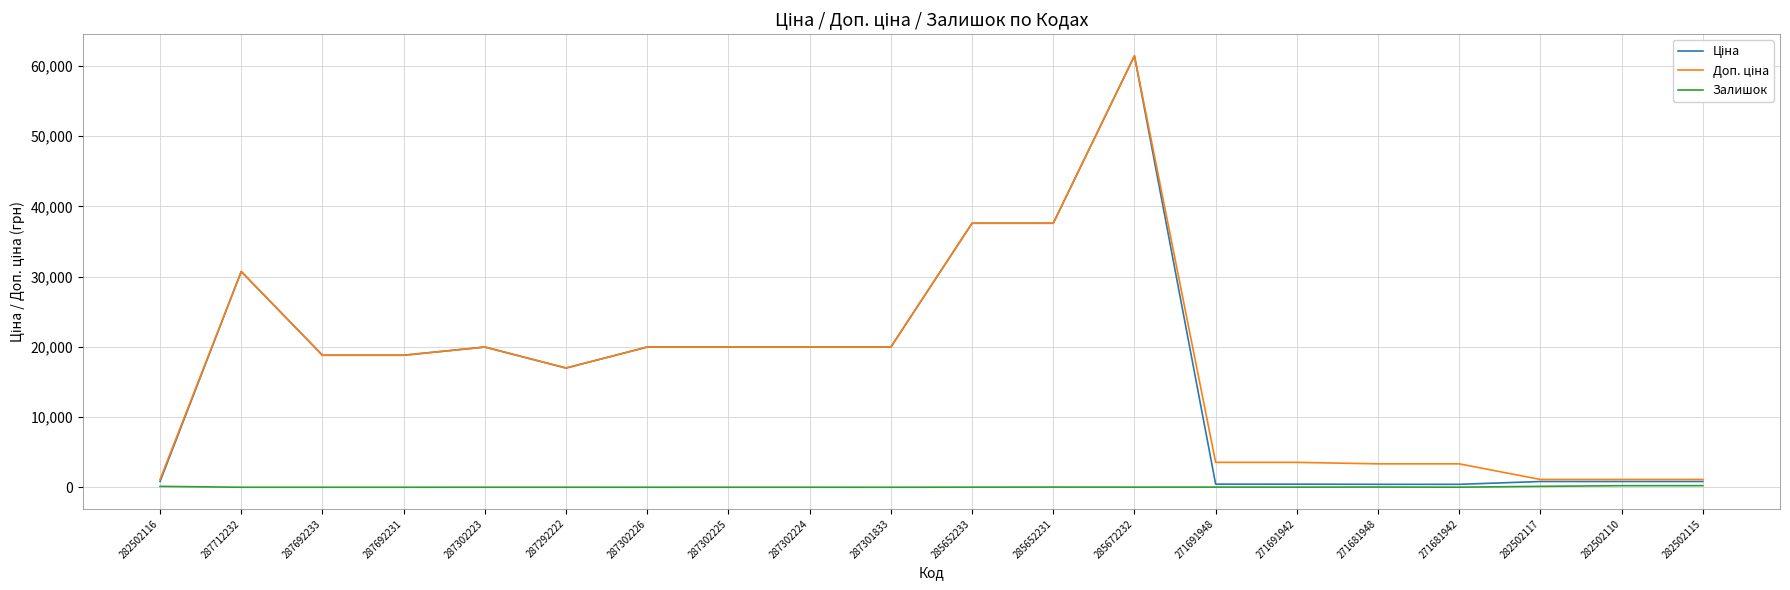

Is it true that Залишок equals 4.0 at 287292222?

True